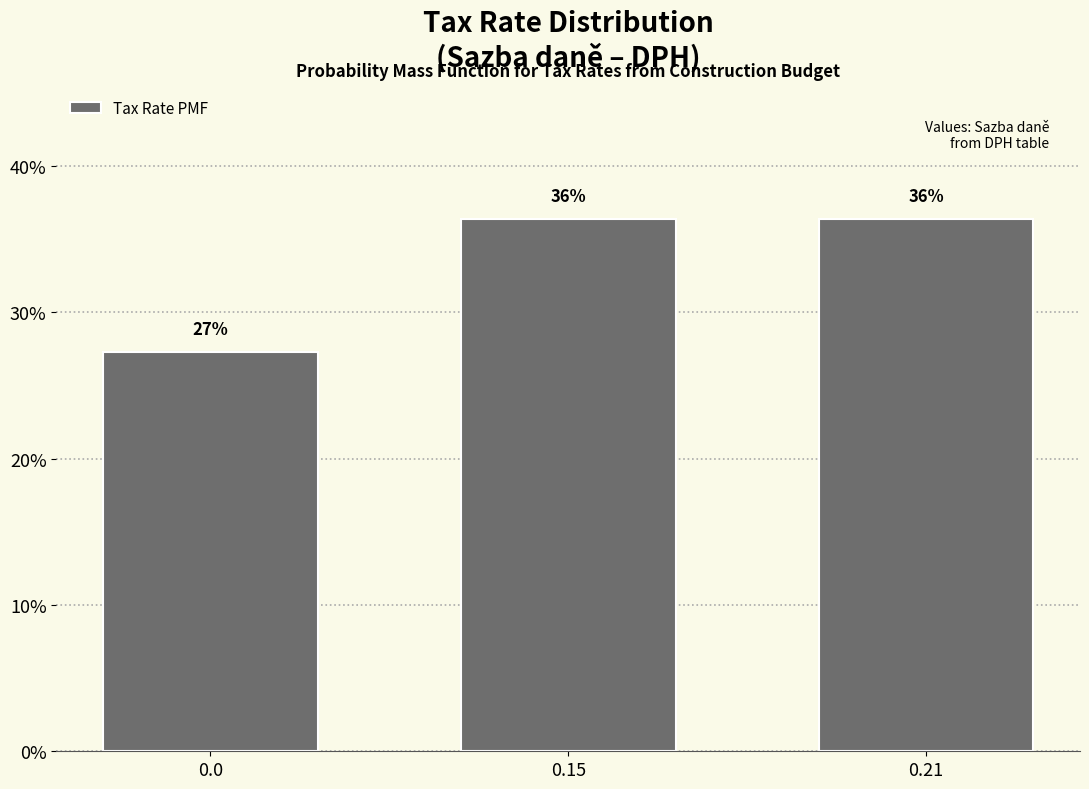

Are the bars horizontal?

No